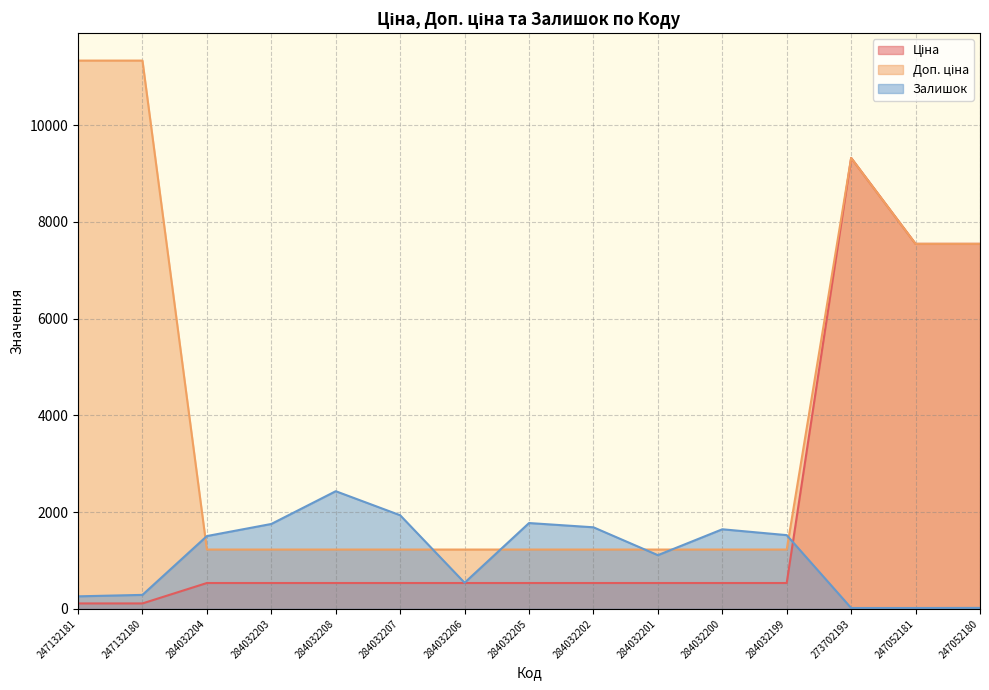

What is the difference between the maximum and second lowest values in the Залишок series?

2414.0